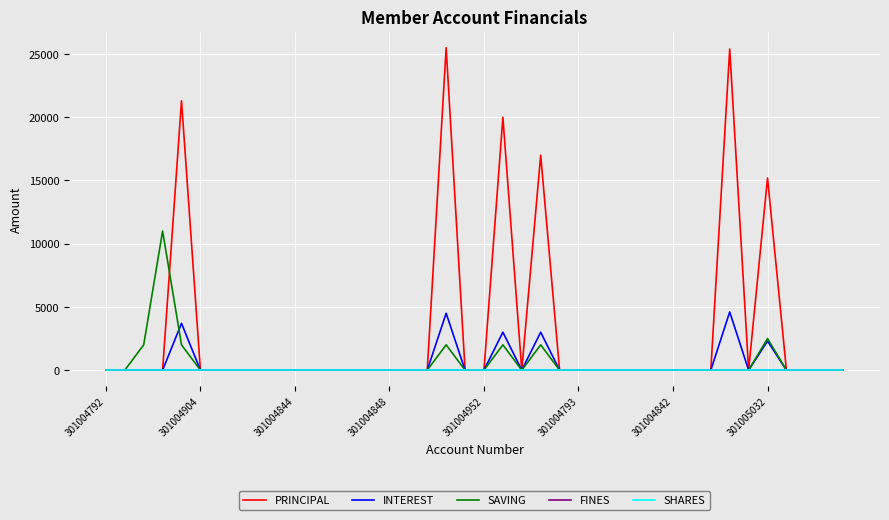

What is the sum of all SAVING values?

23500